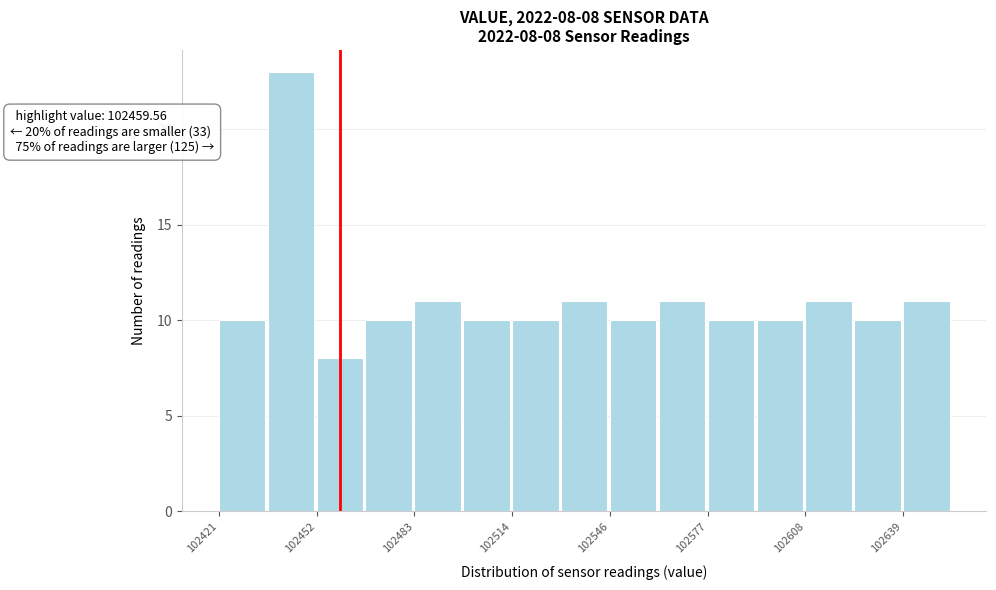

Around what value on the x-axis is the tallest bar? Give the approximate position of its centre, as read against the axis.

102445